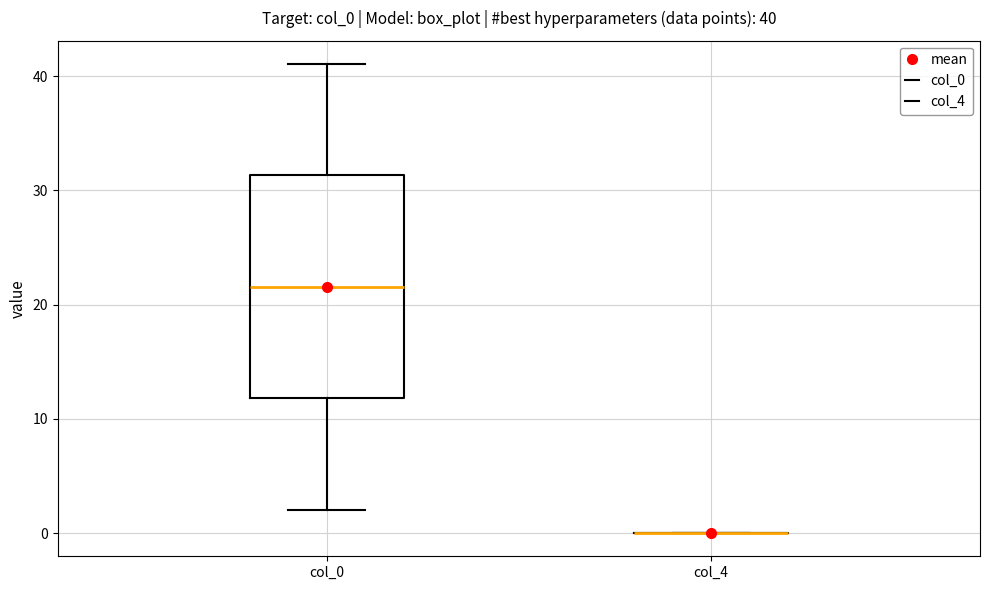

Which box is the tallest, from its lower edge to its upper edge?

col_0